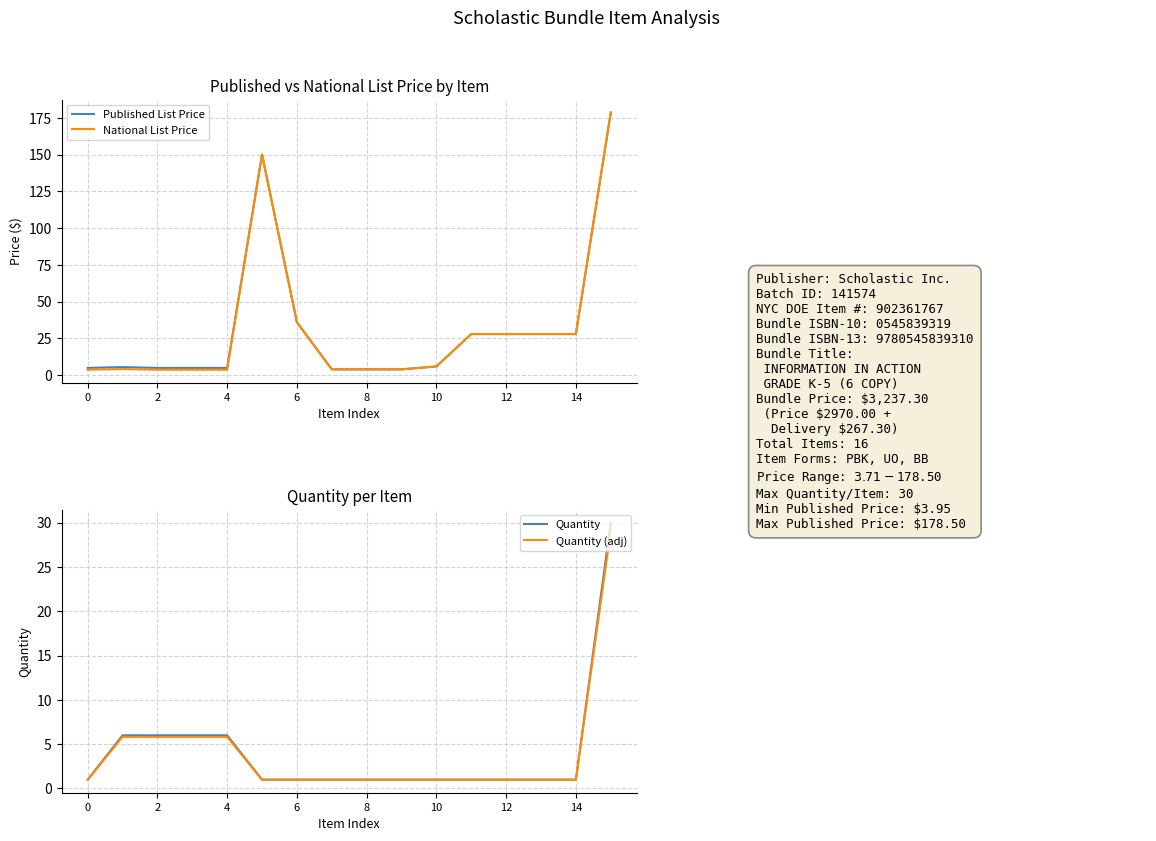

List the series in order of their peak value, highest first.

Published List Price, National List Price, Quantity, Quantity (adj)